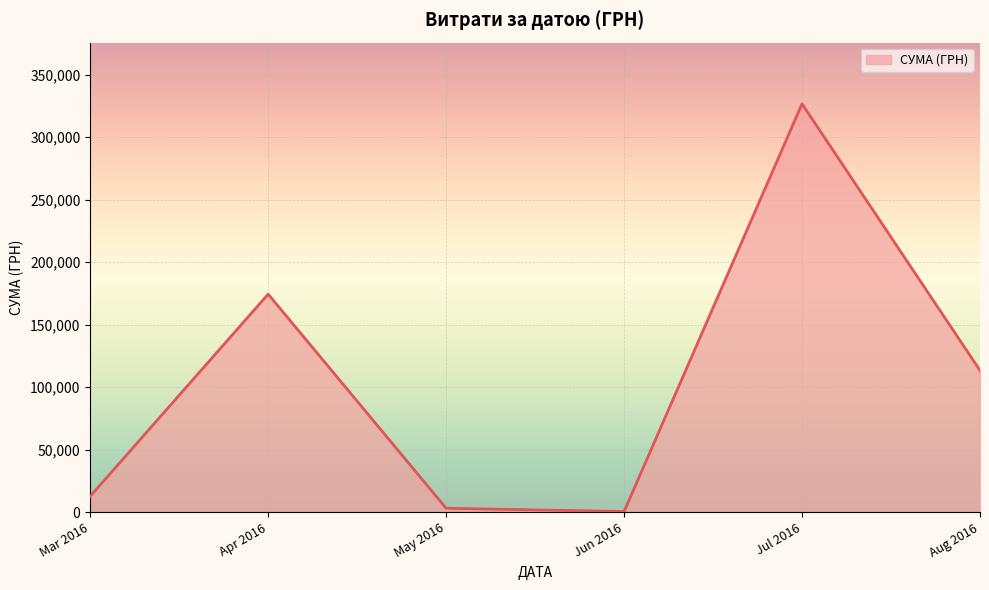

Count the number of categories in the chart.

6